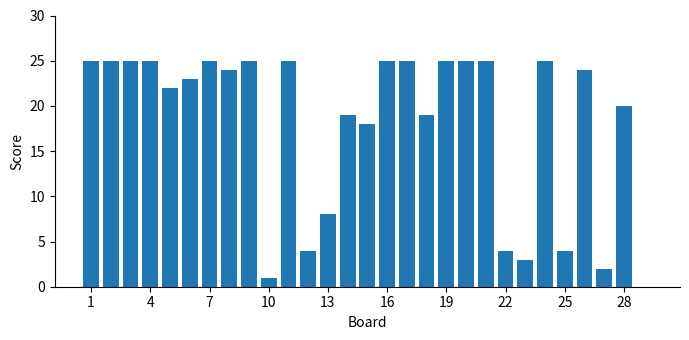

What is the sum of all values?

520